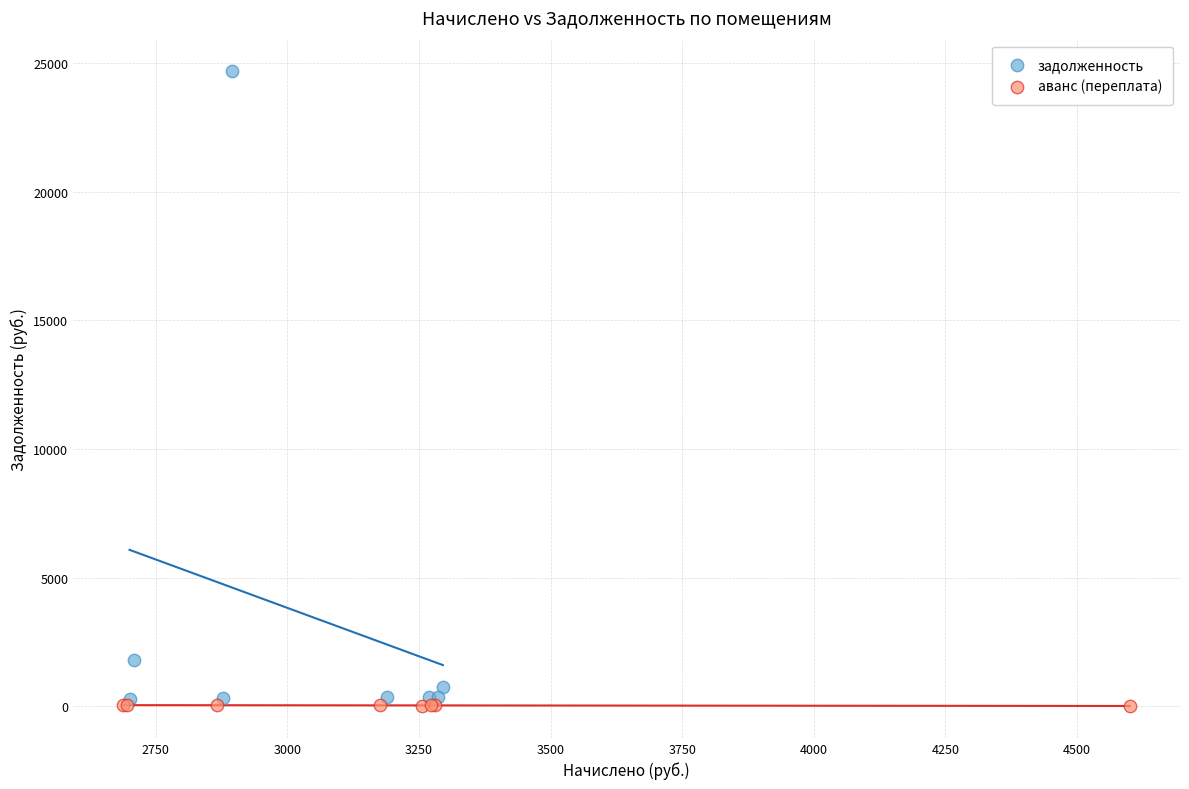

Which series contains the highest Y value?

задолженность